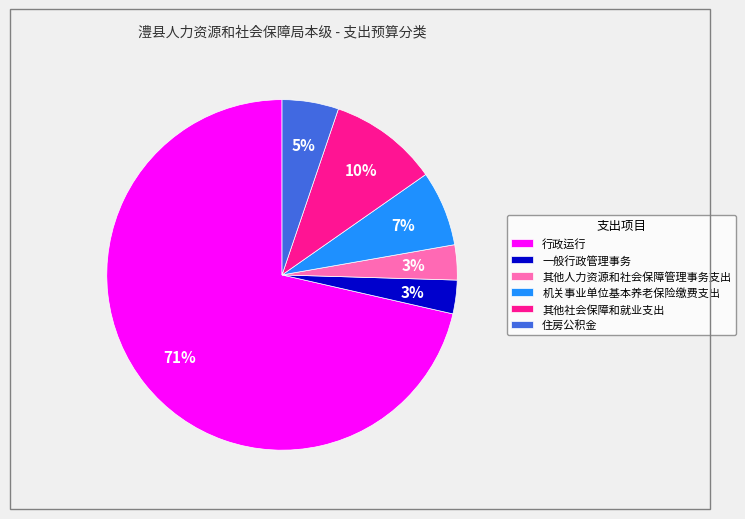

To the nearest percent, what portion does 机关事业单位基本养老保险缴费支出 represent?

7%